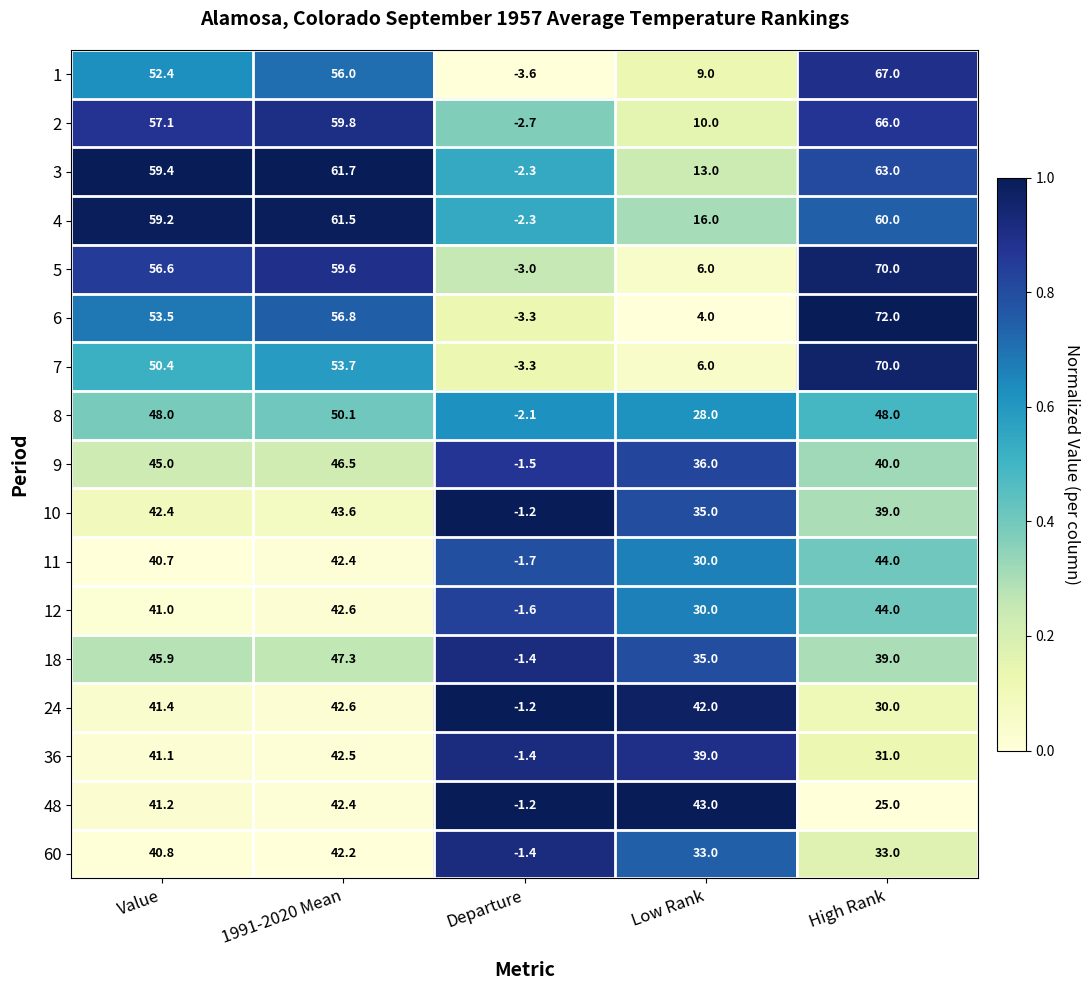

Rank the series at Value from highest to lowest value.

3, 4, 2, 5, 6, 1, 7, 8, 18, 9, 10, 24, 48, 36, 12, 60, 11